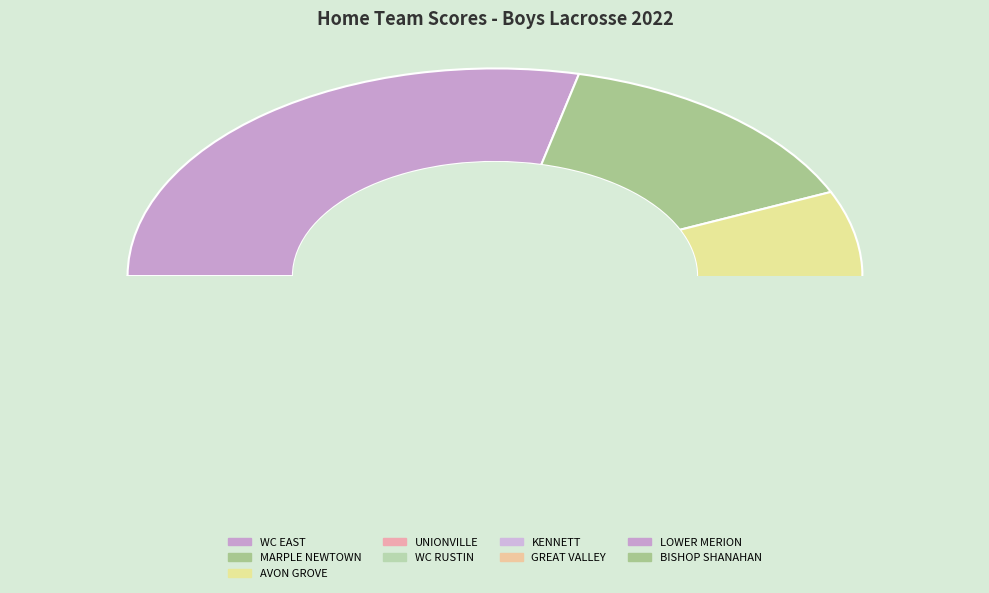

What is the ratio of the value at WC EAST to the value at KENNETT?

0.2